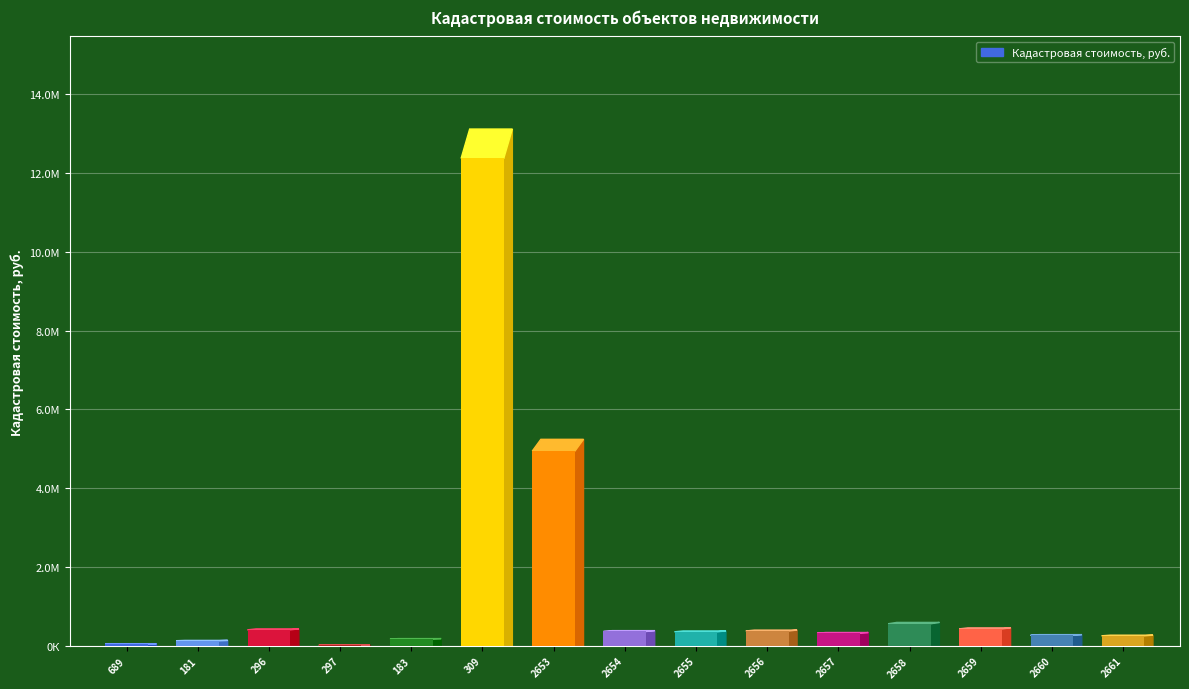

Count the number of categories in the chart.

15